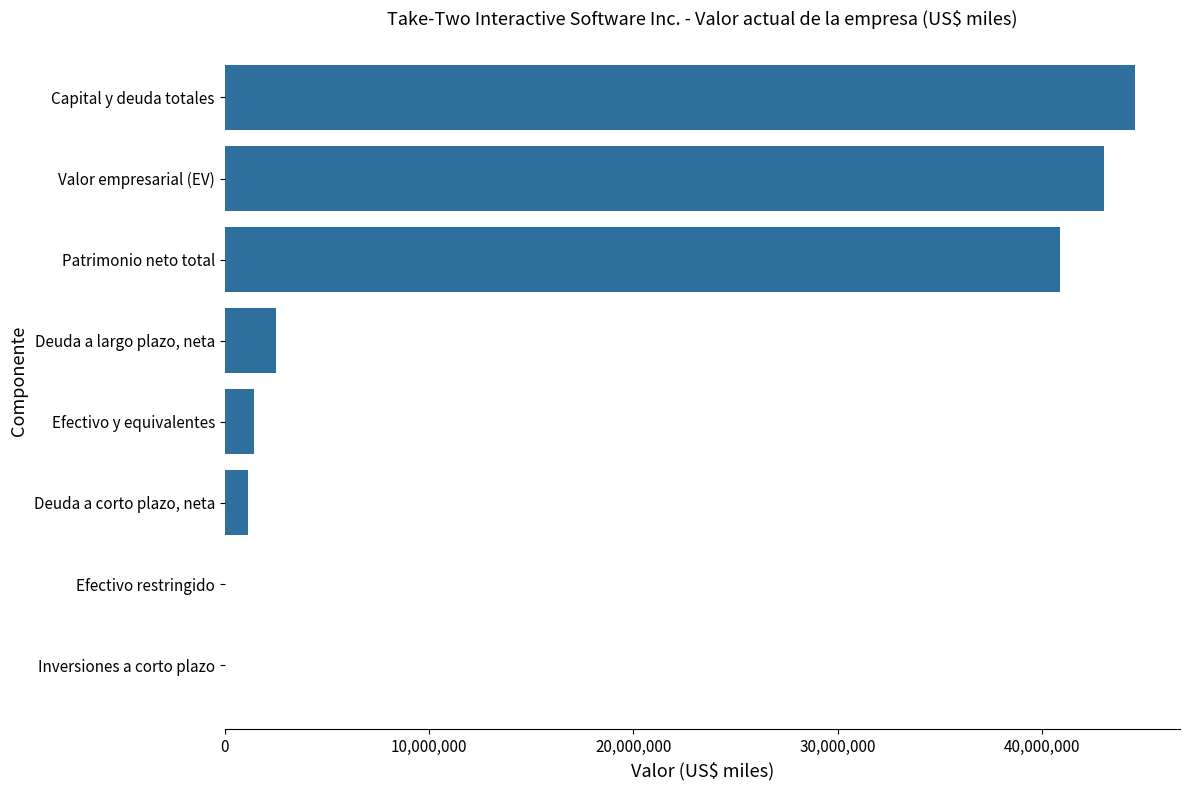

Which category has the highest value across all series?

Capital y deuda totales